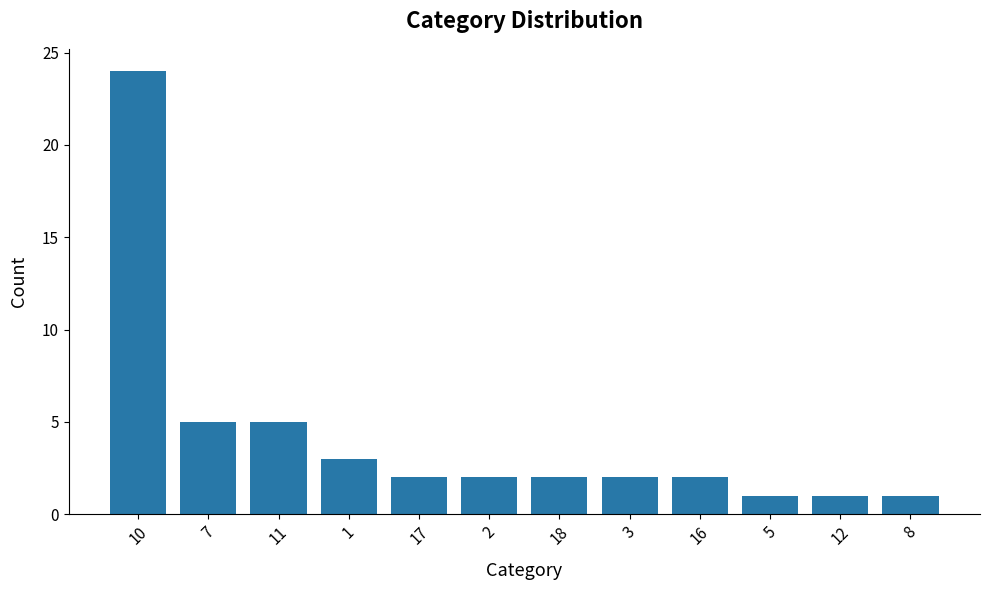

What is the value of the 6th bar from the left?

2